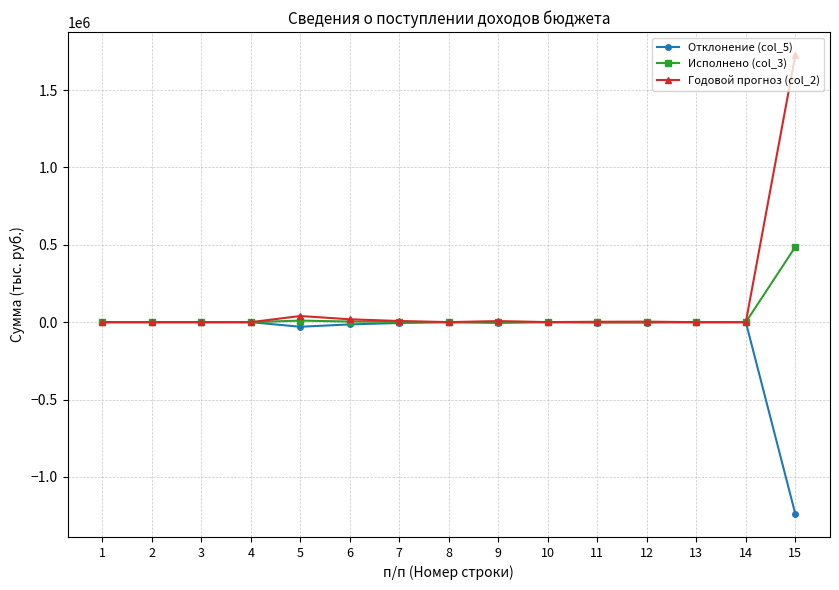

Rank the series by their maximum value, from lowest to highest.

Отклонение (col_5), Исполнено (col_3), Годовой прогноз (col_2)